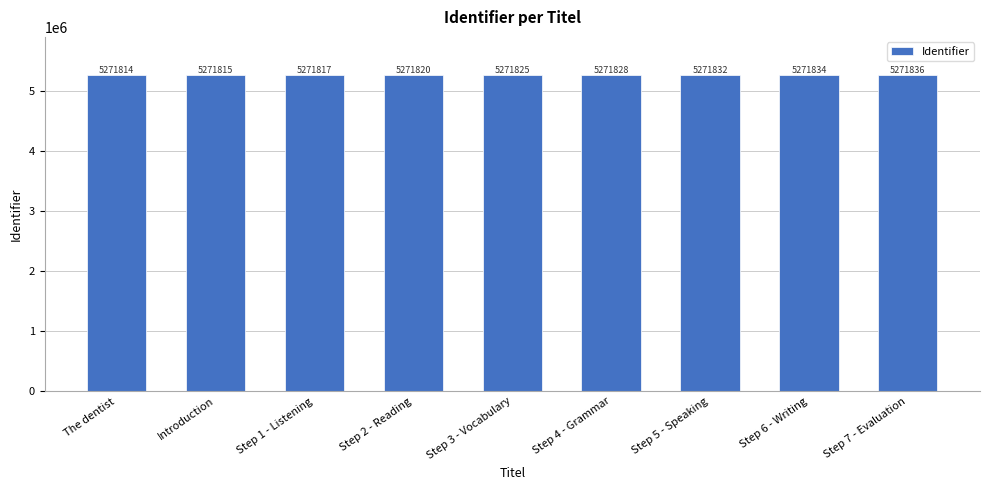

At which category does the chart reach its peak across all series?

Step 7 - Evaluation